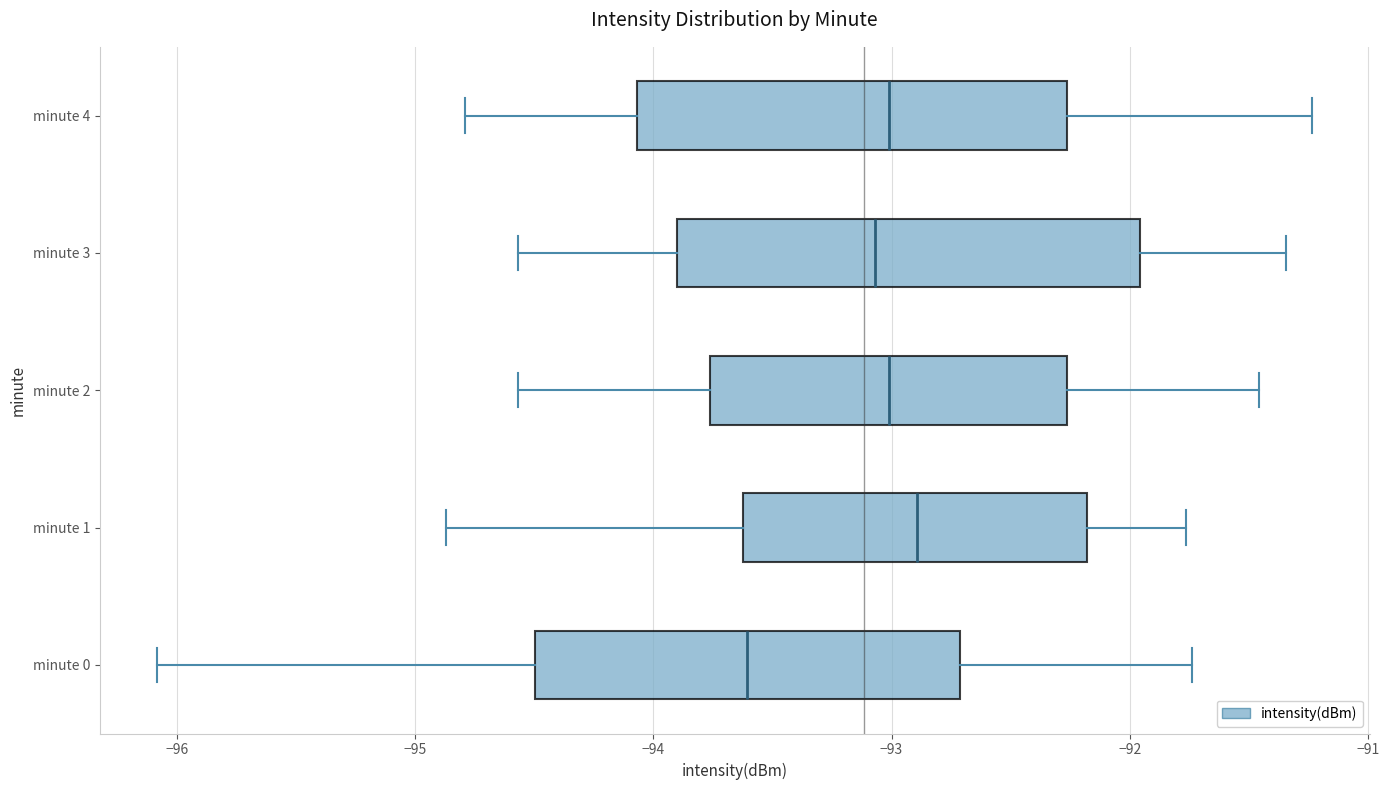

Which box has the furthest to the right median line?

minute 1